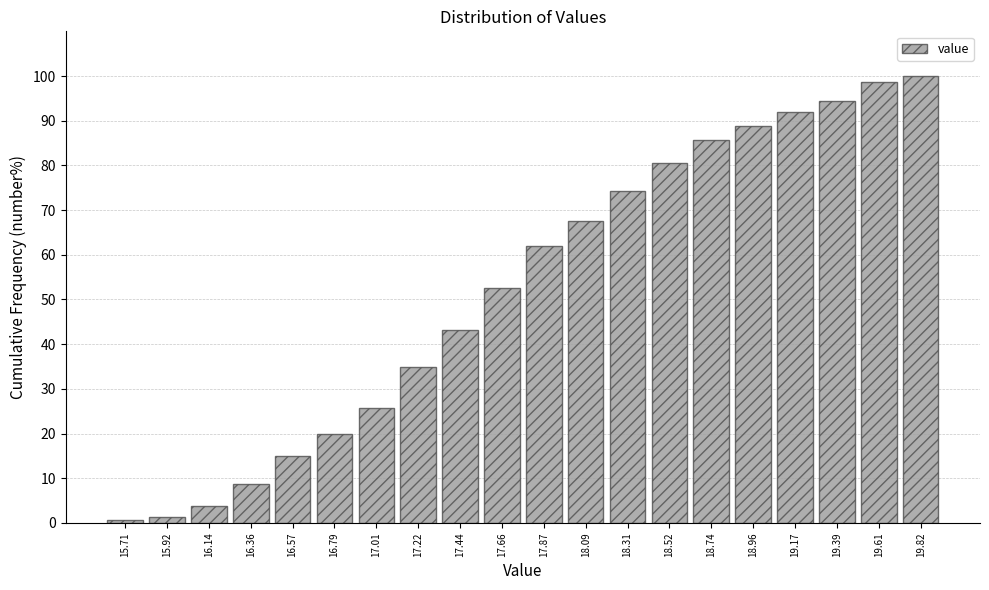

Reading left to right, transcribe this chart: for each bar, give the range it covers on the x-axis and its height. Neither the bar edges nor the heights are printed on the chart, so give them approximately, as read against the axes.

15.60 to 15.80: under 1
15.80 to 16.05: 1
16.05 to 16.25: 4
16.25 to 16.45: 9
16.45 to 16.70: 15
16.70 to 16.90: 20
16.90 to 17.10: 26
17.10 to 17.35: 35
17.35 to 17.55: 43
17.55 to 17.75: 53
17.75 to 18.00: 62
18.00 to 18.20: 68
18.20 to 18.40: 74
18.40 to 18.65: 81
18.65 to 18.85: 86
18.85 to 19.05: 89
19.05 to 19.30: 92
19.30 to 19.50: 94
19.50 to 19.70: 99
19.70 to 19.95: 100